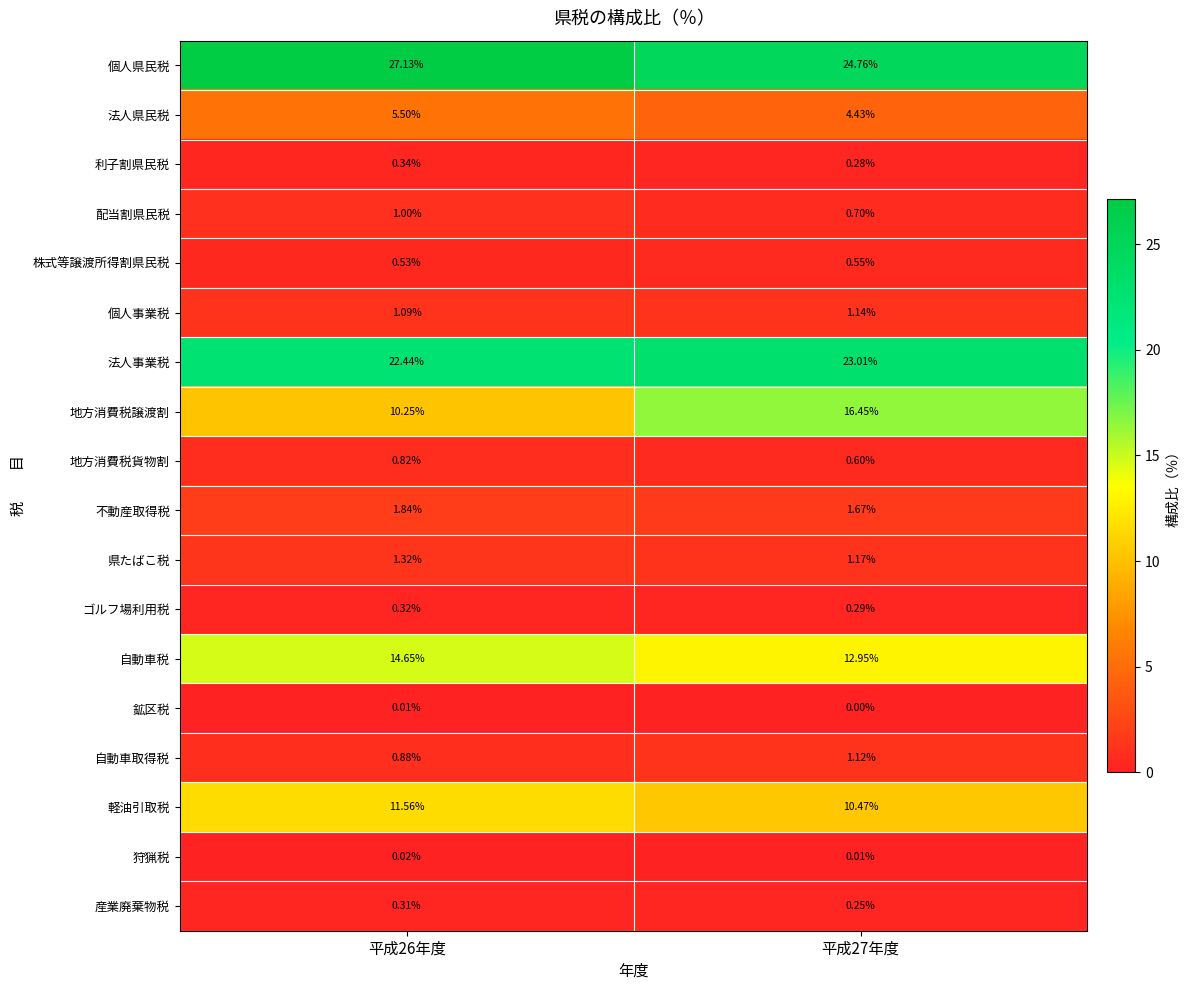

At 平成27年度, list the series in order from largest to smallest.

個人県民税, 法人事業税, 地方消費税譲渡割, 自動車税, 軽油引取税, 法人県民税, 不動産取得税, 県たばこ税, 個人事業税, 自動車取得税, 配当割県民税, 地方消費税貨物割, 株式等譲渡所得割県民税, ゴルフ場利用税, 利子割県民税, 産業廃棄物税, 狩猟税, 鉱区税